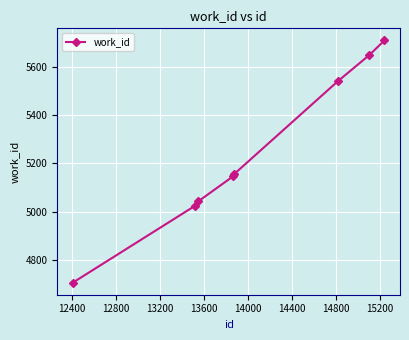

What is the difference between the second highest and minimum values?

945